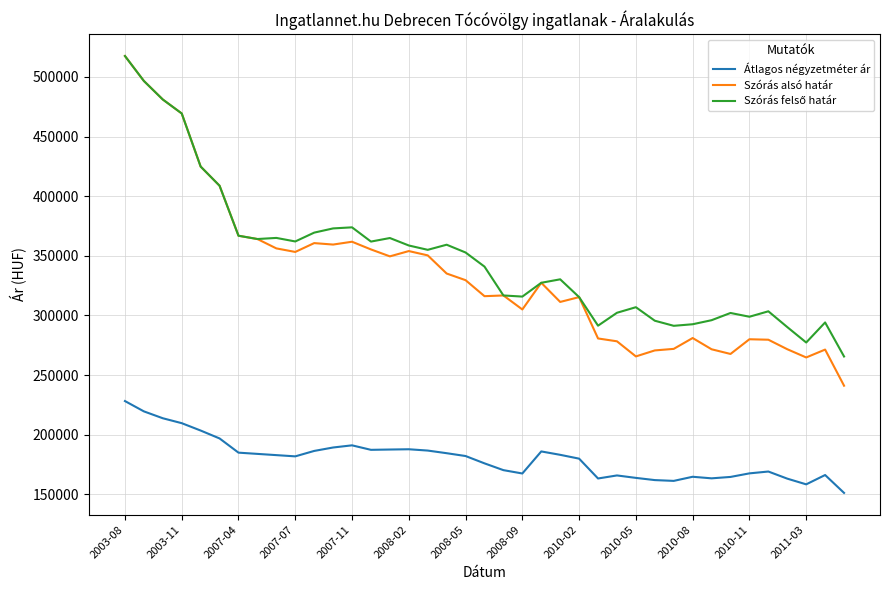

What is the maximum value shown in the chart?

517526